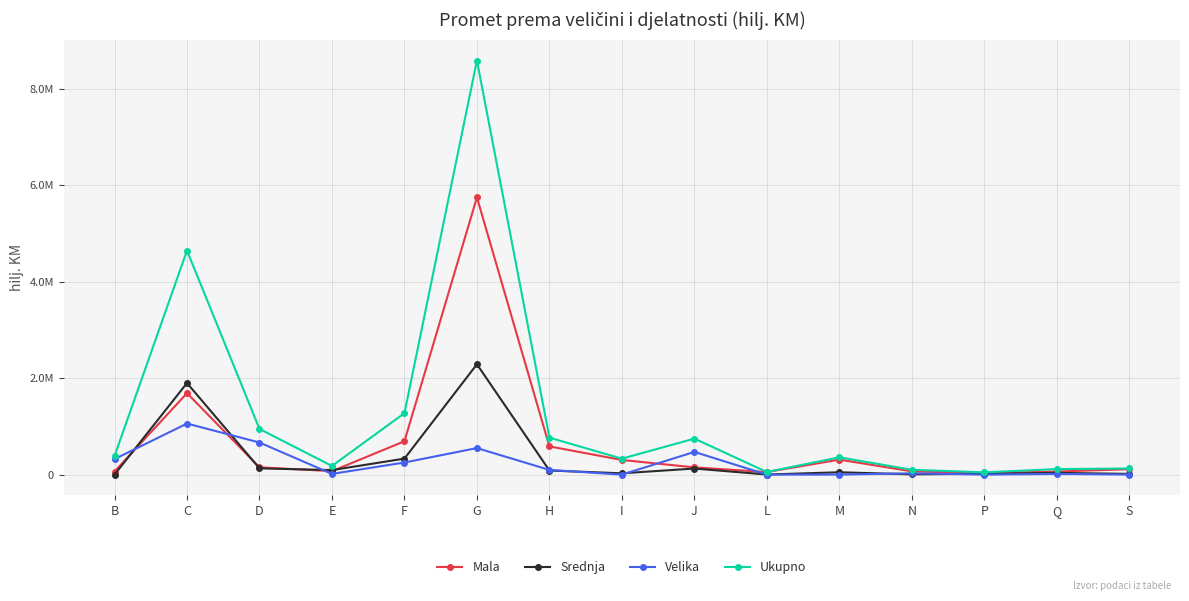

What is the greatest value displayed?

8586275